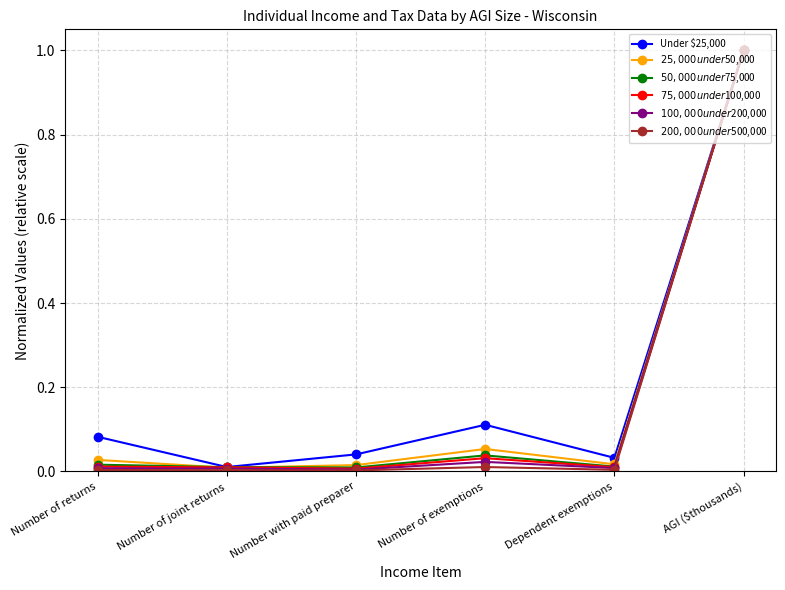

At which category is the sum across all series the highest?

AGI ($thousands)